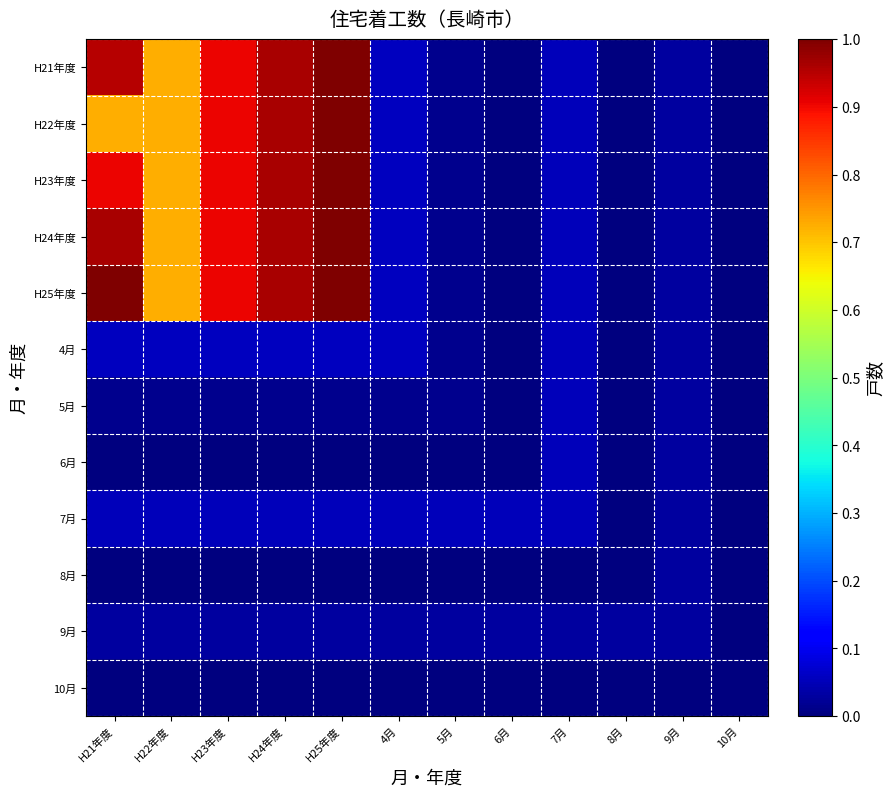

Which series has the largest range (max minus min)?

H21年度